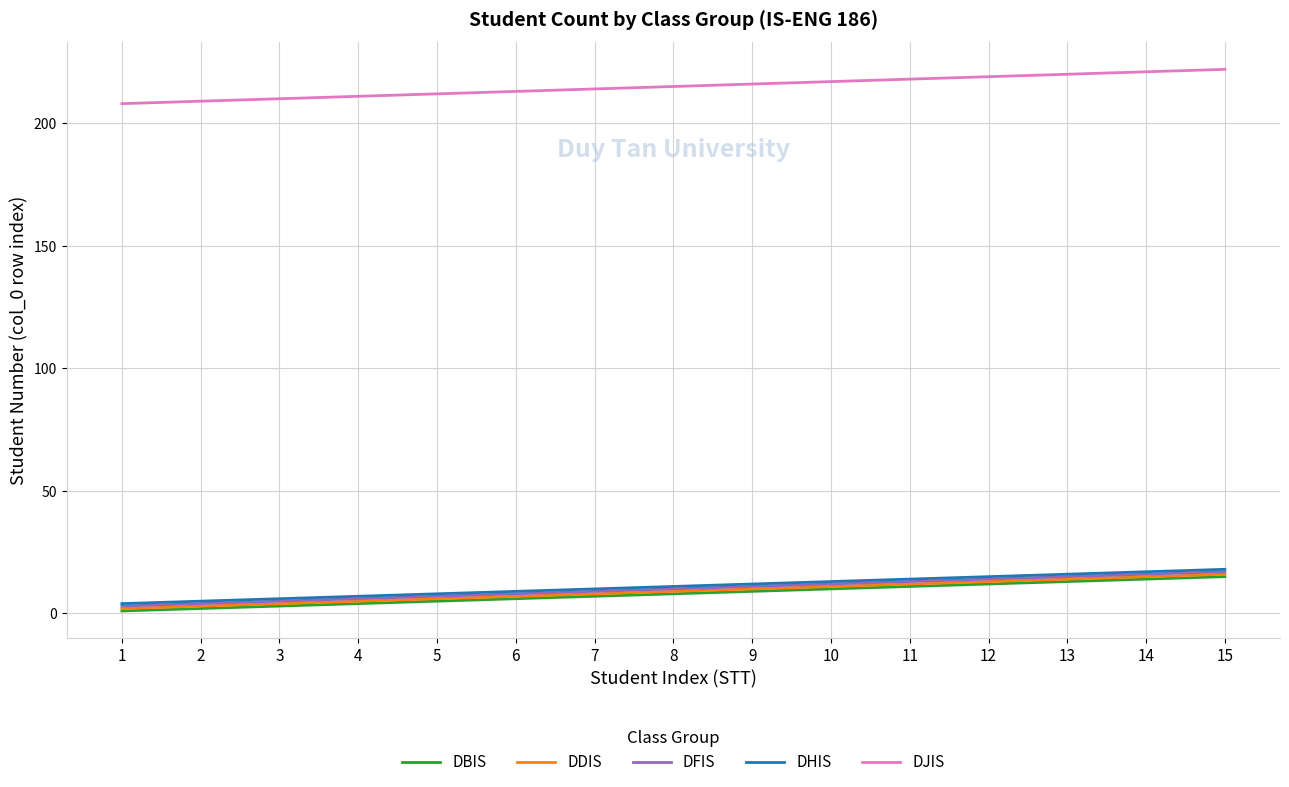

What is the highest value of the DJIS series?

222